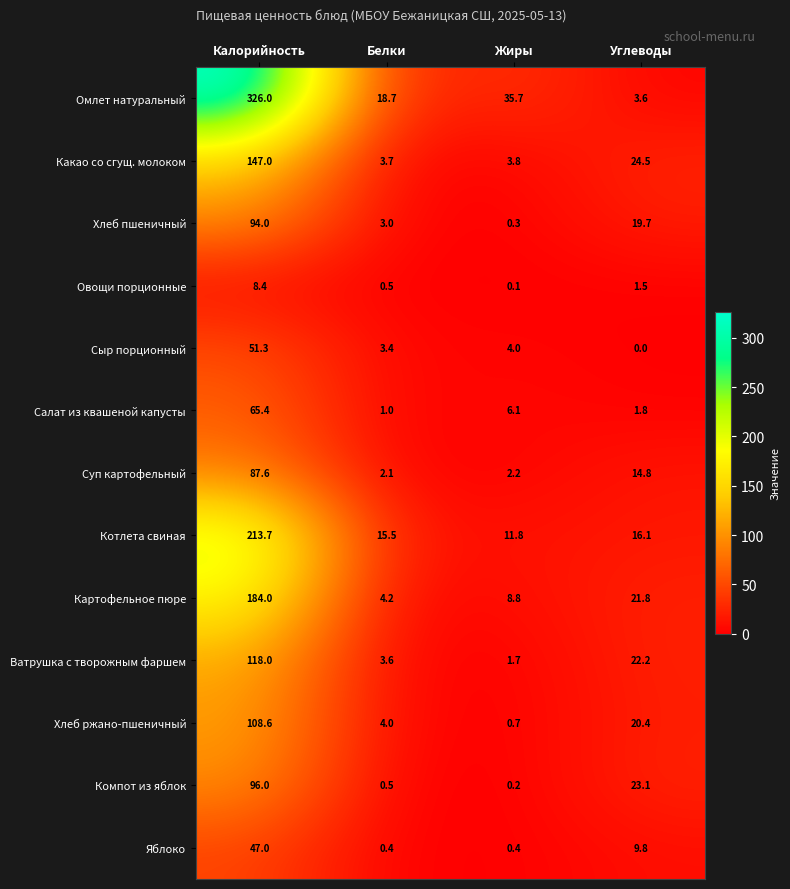

The Картофельное пюре series shows 8.8 at Жиры. True or false?

True